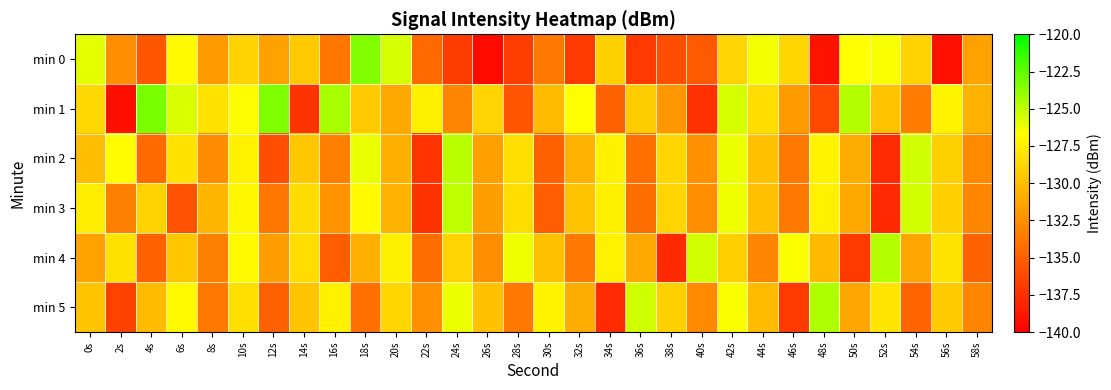

Which category has the lowest value across all series?

26s